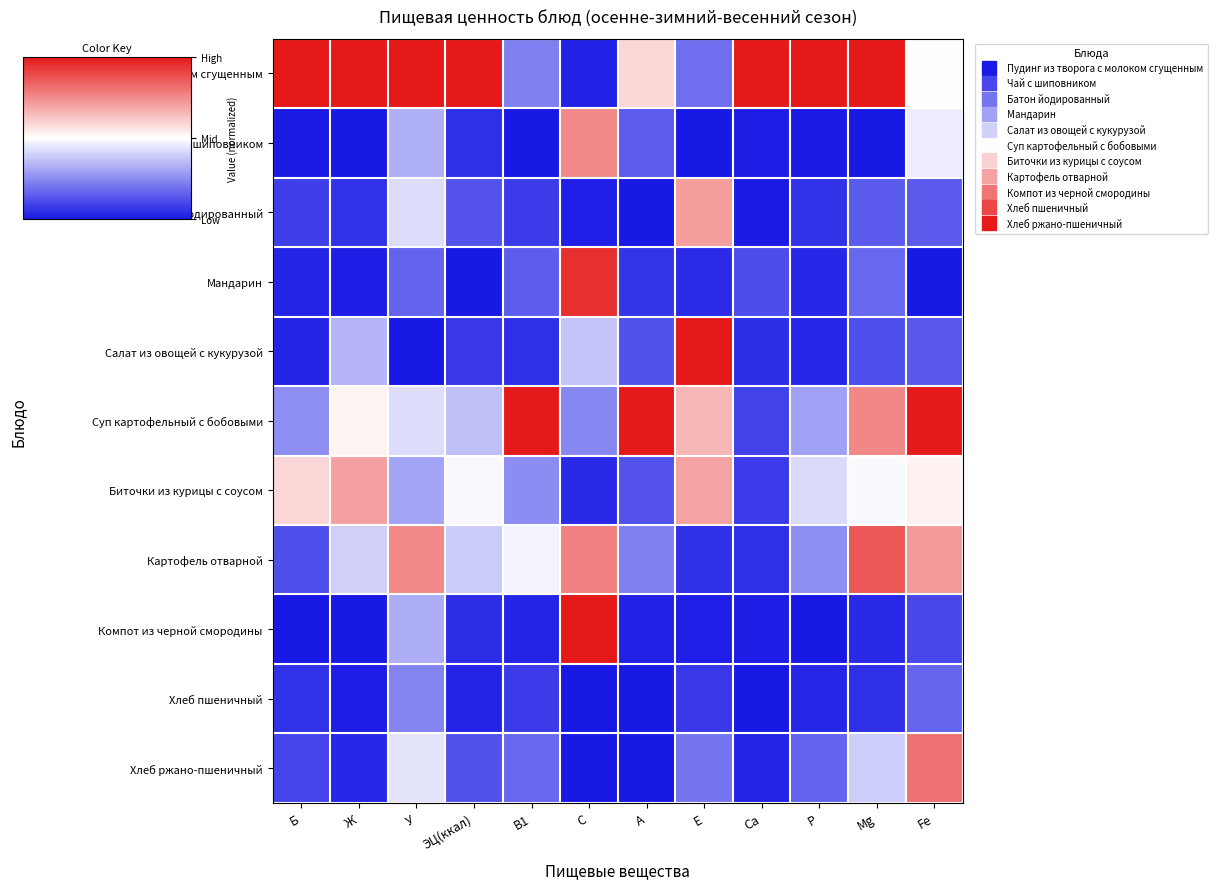

Reading right to left, what are all the values shown in this chart?

Пудинг из творога с молоком сгущенным: Fe=0.5	Mg=1.0	Р=1.0	Са=1.0	Е=0.2	А=0.6	С=0.0	В1=0.2	ЭЦ(ккал)=1.0	У=1.0	Ж=1.0	Б=1.0
Чай с шиповником: Fe=0.5	Mg=0.0	Р=0.0	Са=0.0	Е=0.0	А=0.1	С=0.8	В1=0.0	ЭЦ(ккал)=0.0	У=0.3	Ж=0.0	Б=0.0
Батон йодированный: Fe=0.1	Mg=0.1	Р=0.1	Са=0.0	Е=0.7	А=0.0	С=0.0	В1=0.1	ЭЦ(ккал)=0.1	У=0.4	Ж=0.1	Б=0.1
Мандарин: Fe=0.0	Mg=0.2	Р=0.0	Са=0.1	Е=0.0	А=0.1	С=0.9	В1=0.1	ЭЦ(ккал)=0.0	У=0.2	Ж=0.0	Б=0.0
Салат из овощей с кукурузой: Fe=0.1	Mg=0.1	Р=0.0	Са=0.0	Е=1.0	А=0.1	С=0.4	В1=0.0	ЭЦ(ккал)=0.1	У=0.0	Ж=0.3	Б=0.0
Суп картофельный с бобовыми: Fe=1.0	Mg=0.8	Р=0.3	Са=0.1	Е=0.7	А=1.0	С=0.2	В1=1.0	ЭЦ(ккал)=0.4	У=0.4	Ж=0.5	Б=0.3
Биточки из курицы с соусом: Fe=0.5	Mg=0.5	Р=0.4	Са=0.1	Е=0.7	А=0.1	С=0.0	В1=0.2	ЭЦ(ккал)=0.5	У=0.3	Ж=0.7	Б=0.6
Картофель отварной: Fe=0.7	Mg=0.9	Р=0.3	Са=0.0	Е=0.1	А=0.2	С=0.8	В1=0.5	ЭЦ(ккал)=0.4	У=0.8	Ж=0.4	Б=0.1
Компот из черной смородины: Fe=0.1	Mg=0.0	Р=0.0	Са=0.0	Е=0.0	А=0.0	С=1.0	В1=0.0	ЭЦ(ккал)=0.0	У=0.3	Ж=0.0	Б=0.0
Хлеб пшеничный: Fe=0.2	Mg=0.0	Р=0.0	Са=0.0	Е=0.1	А=0.0	С=0.0	В1=0.1	ЭЦ(ккал)=0.0	У=0.2	Ж=0.0	Б=0.1
Хлеб ржано-пшеничный: Fe=0.8	Mg=0.4	Р=0.2	Са=0.0	Е=0.2	А=0.0	С=0.0	В1=0.2	ЭЦ(ккал)=0.1	У=0.4	Ж=0.0	Б=0.1